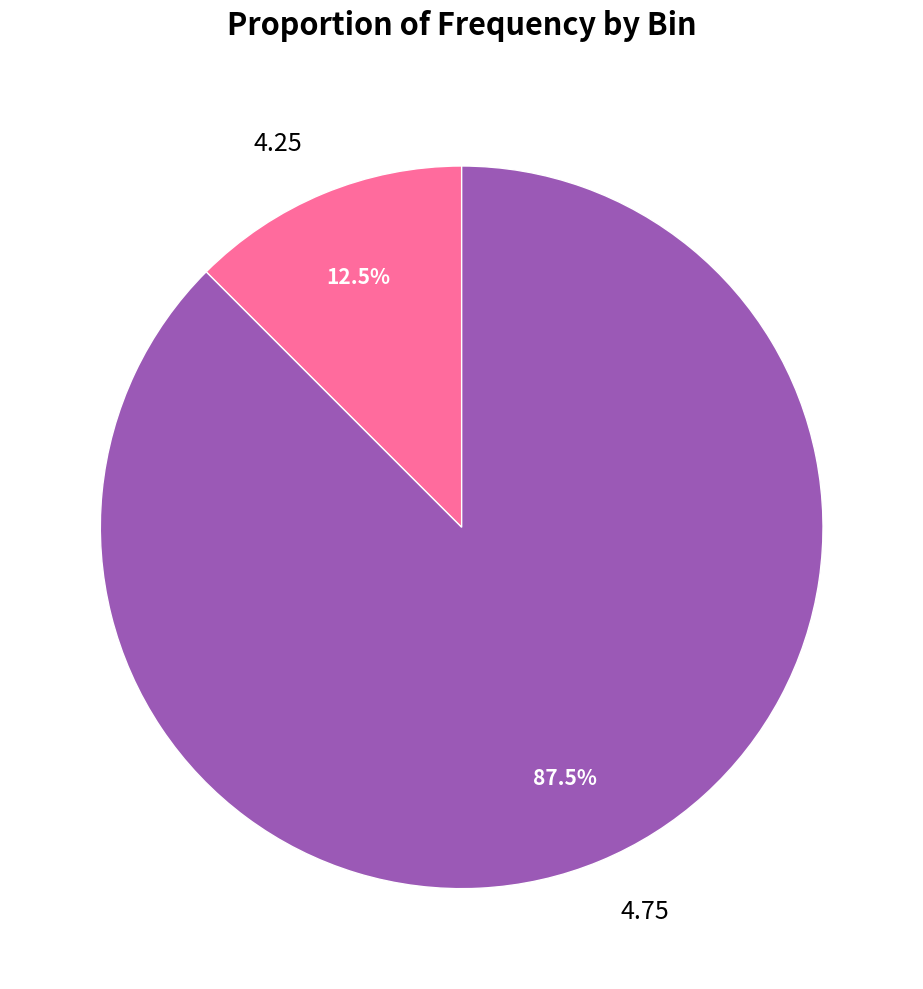

Count the number of slices in the pie.

2